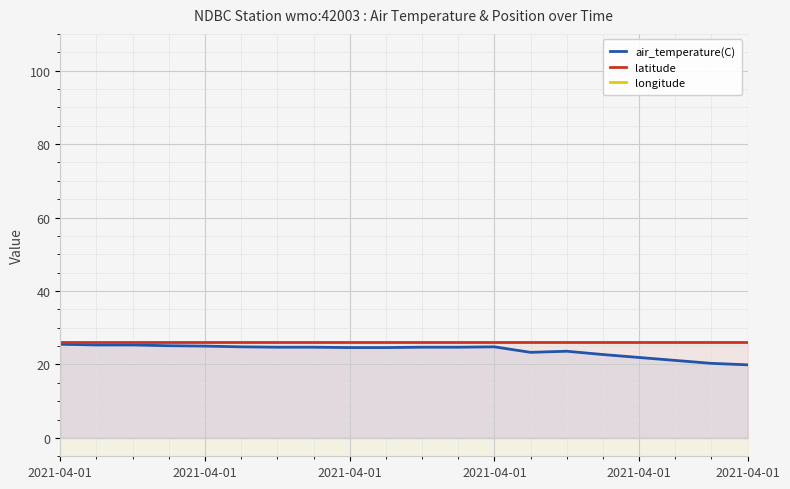

Read the latitude value at 2021-04-01.

26.0